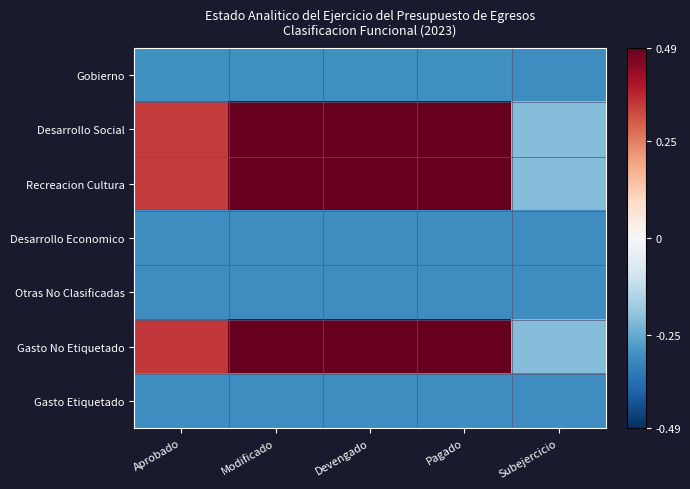

Reading left to right, transcribe all the data shown in this chart.

Gobierno: Aprobado=-0.3	Modificado=-0.3	Devengado=-0.3	Pagado=-0.3	Subejercicio=-0.3
Desarrollo Social: Aprobado=0.3	Modificado=0.5	Devengado=0.5	Pagado=0.5	Subejercicio=-0.2
Recreacion Cultura: Aprobado=0.3	Modificado=0.5	Devengado=0.5	Pagado=0.5	Subejercicio=-0.2
Desarrollo Economico: Aprobado=-0.3	Modificado=-0.3	Devengado=-0.3	Pagado=-0.3	Subejercicio=-0.3
Otras No Clasificadas: Aprobado=-0.3	Modificado=-0.3	Devengado=-0.3	Pagado=-0.3	Subejercicio=-0.3
Gasto No Etiquetado: Aprobado=0.3	Modificado=0.5	Devengado=0.5	Pagado=0.5	Subejercicio=-0.2
Gasto Etiquetado: Aprobado=-0.3	Modificado=-0.3	Devengado=-0.3	Pagado=-0.3	Subejercicio=-0.3